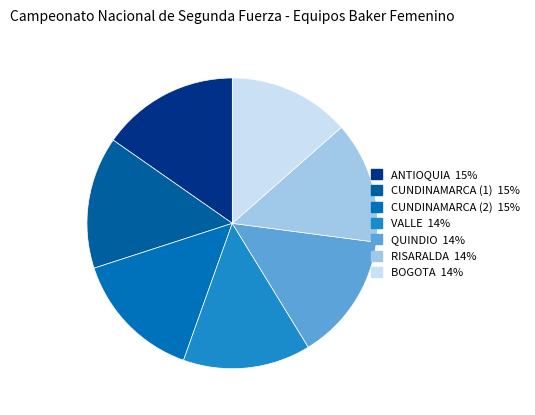

Count the number of slices in the pie.

7